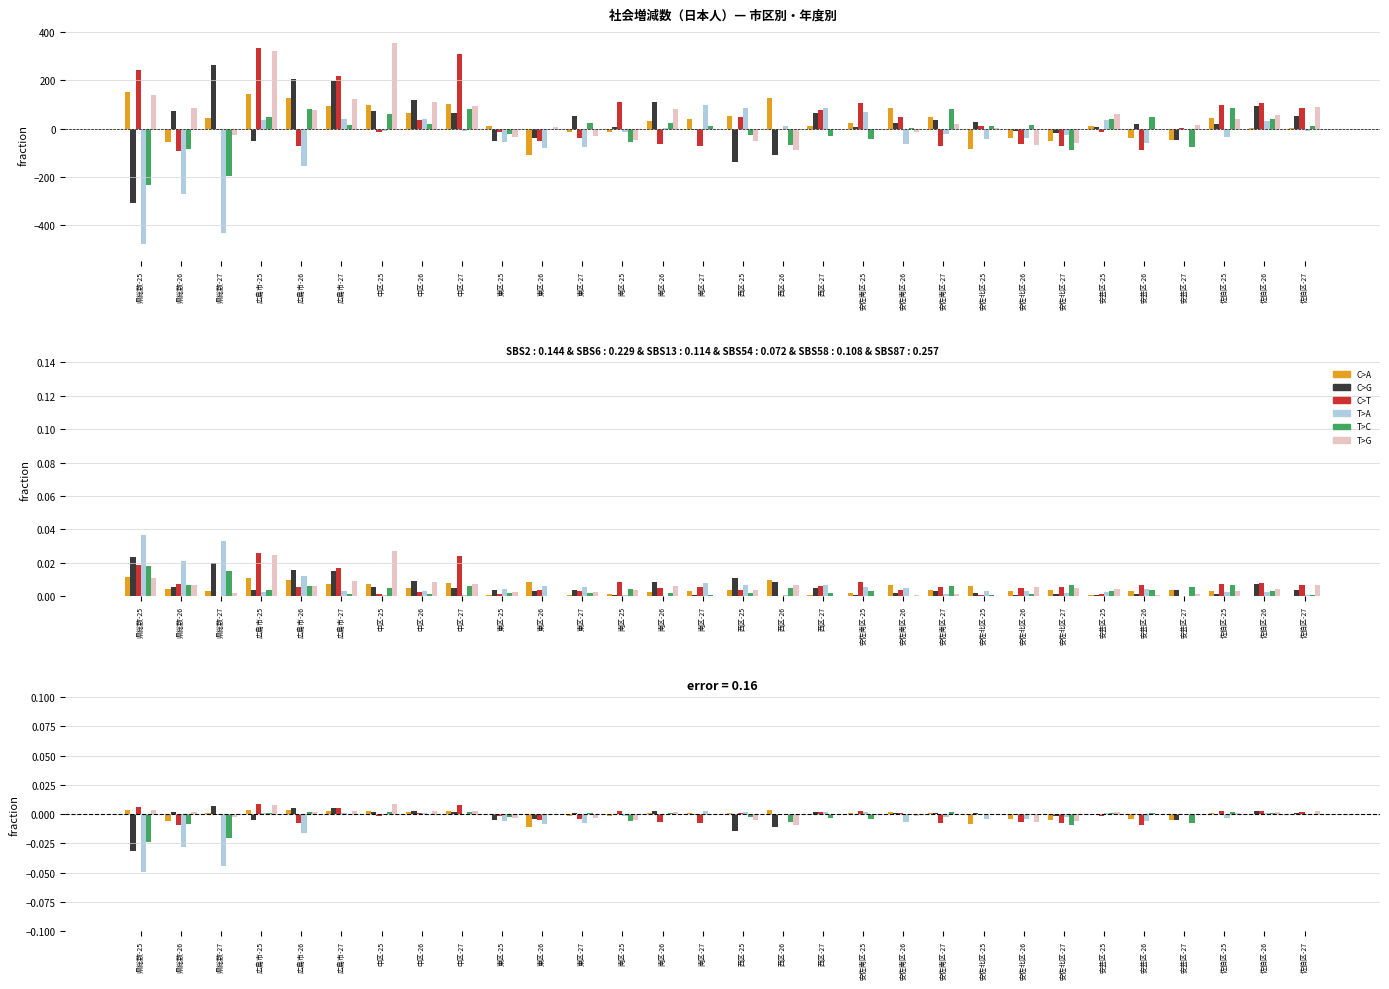

Reading right to left, transcribe all the data shown in this chart.

C>A: 佐伯区-27=0.0	佐伯区-26=0.0	佐伯区-25=0.0	安芸区-27=-0.0	安芸区-26=-0.0	安芸区-25=0.0	安佐北区-27=-0.0	安佐北区-26=-0.0	安佐北区-25=-0.0	安佐南区-27=0.0	安佐南区-26=0.0	安佐南区-25=0.0	西区-27=0.0	西区-26=0.0	西区-25=0.0	南区-27=0.0	南区-26=0.0	南区-25=-0.0	東区-27=-0.0	東区-26=-0.0	東区-25=0.0	中区-27=0.0	中区-26=0.0	中区-25=0.0	広島市-27=0.0	広島市-26=0.0	広島市-25=0.0	県総数-27=0.0	県総数-26=-0.0	県総数-25=0.0
C>G: 佐伯区-27=0.0	佐伯区-26=0.0	佐伯区-25=0.0	安芸区-27=-0.0	安芸区-26=0.0	安芸区-25=0.0	安佐北区-27=-0.0	安佐北区-26=-0.0	安佐北区-25=0.0	安佐南区-27=0.0	安佐南区-26=0.0	安佐南区-25=0.0	西区-27=0.0	西区-26=-0.0	西区-25=-0.0	南区-27=-0.0	南区-26=0.0	南区-25=0.0	東区-27=0.0	東区-26=-0.0	東区-25=-0.0	中区-27=0.0	中区-26=0.0	中区-25=0.0	広島市-27=0.0	広島市-26=0.0	広島市-25=-0.0	県総数-27=0.0	県総数-26=0.0	県総数-25=-0.0
C>T: 佐伯区-27=0.0	佐伯区-26=0.0	佐伯区-25=0.0	安芸区-27=0.0	安芸区-26=-0.0	安芸区-25=-0.0	安佐北区-27=-0.0	安佐北区-26=-0.0	安佐北区-25=0.0	安佐南区-27=-0.0	安佐南区-26=0.0	安佐南区-25=0.0	西区-27=0.0	西区-26=-0.0	西区-25=0.0	南区-27=-0.0	南区-26=-0.0	南区-25=0.0	東区-27=-0.0	東区-26=-0.0	東区-25=-0.0	中区-27=0.0	中区-26=0.0	中区-25=-0.0	広島市-27=0.0	広島市-26=-0.0	広島市-25=0.0	県総数-27=-0.0	県総数-26=-0.0	県総数-25=0.0
T>A: 佐伯区-27=-0.0	佐伯区-26=0.0	佐伯区-25=-0.0	安芸区-27=-0.0	安芸区-26=-0.0	安芸区-25=0.0	安佐北区-27=-0.0	安佐北区-26=-0.0	安佐北区-25=-0.0	安佐南区-27=-0.0	安佐南区-26=-0.0	安佐南区-25=0.0	西区-27=0.0	西区-26=0.0	西区-25=0.0	南区-27=0.0	南区-26=0.0	南区-25=-0.0	東区-27=-0.0	東区-26=-0.0	東区-25=-0.0	中区-27=-0.0	中区-26=0.0	中区-25=-0.0	広島市-27=0.0	広島市-26=-0.0	広島市-25=0.0	県総数-27=-0.0	県総数-26=-0.0	県総数-25=-0.0
T>C: 佐伯区-27=0.0	佐伯区-26=0.0	佐伯区-25=0.0	安芸区-27=-0.0	安芸区-26=0.0	安芸区-25=0.0	安佐北区-27=-0.0	安佐北区-26=0.0	安佐北区-25=0.0	安佐南区-27=0.0	安佐南区-26=0.0	安佐南区-25=-0.0	西区-27=-0.0	西区-26=-0.0	西区-25=-0.0	南区-27=0.0	南区-26=0.0	南区-25=-0.0	東区-27=0.0	東区-26=-0.0	東区-25=-0.0	中区-27=0.0	中区-26=0.0	中区-25=0.0	広島市-27=0.0	広島市-26=0.0	広島市-25=0.0	県総数-27=-0.0	県総数-26=-0.0	県総数-25=-0.0
T>G: 佐伯区-27=0.0	佐伯区-26=0.0	佐伯区-25=0.0	安芸区-27=0.0	安芸区-26=-0.0	安芸区-25=0.0	安佐北区-27=-0.0	安佐北区-26=-0.0	安佐北区-25=0.0	安佐南区-27=0.0	安佐南区-26=-0.0	安佐南区-25=-0.0	西区-27=-0.0	西区-26=-0.0	西区-25=-0.0	南区-27=0.0	南区-26=0.0	南区-25=-0.0	東区-27=-0.0	東区-26=0.0	東区-25=-0.0	中区-27=0.0	中区-26=0.0	中区-25=0.0	広島市-27=0.0	広島市-26=0.0	広島市-25=0.0	県総数-27=-0.0	県総数-26=0.0	県総数-25=0.0